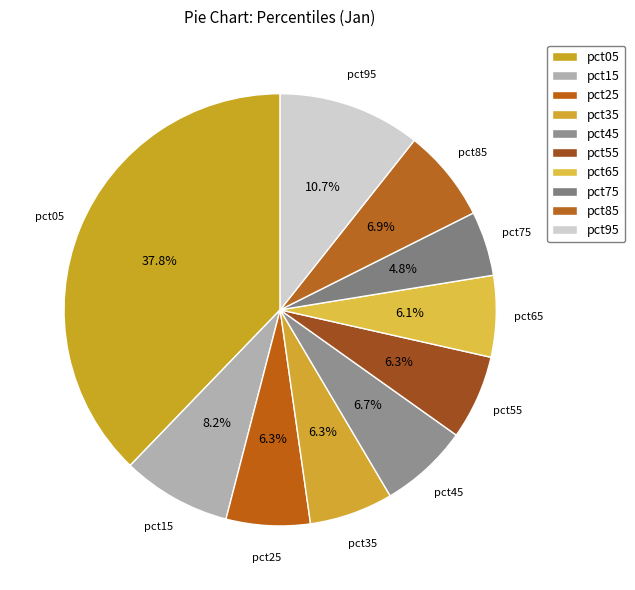

What is the smallest slice in the pie chart?

pct75